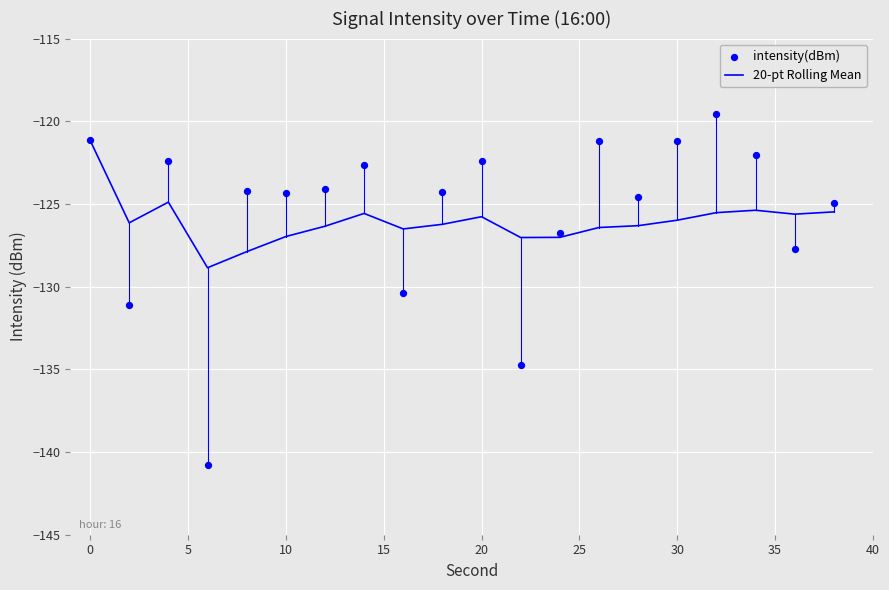

Which series has the widest spread of Y values?

intensity(dBm)